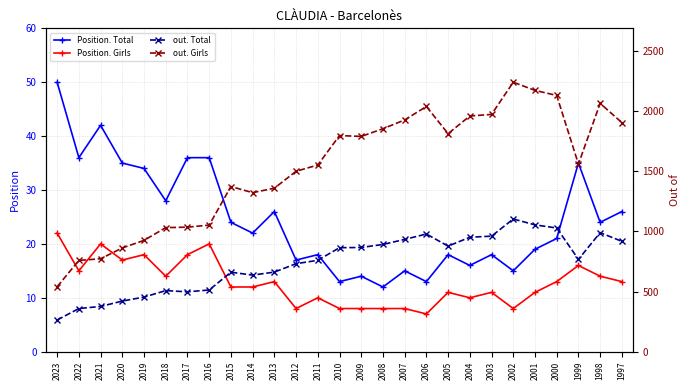

Which category has the lowest value in the Position. Girls series?

2006